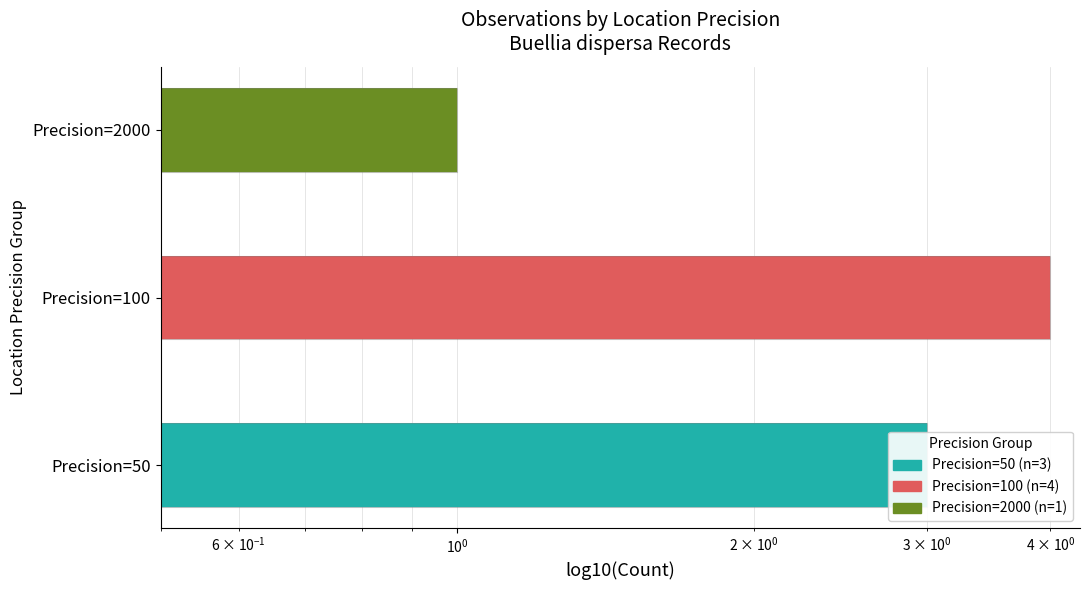

What is the difference between the maximum and second lowest values in the SiteID Count series?

1